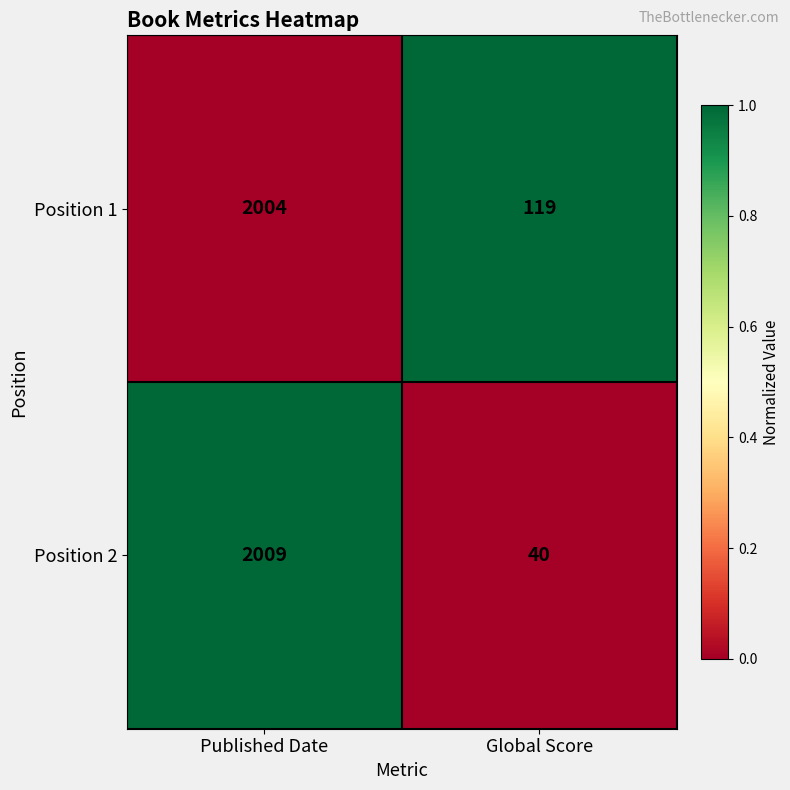

How many data points in Position 1 are less than 2004?

1